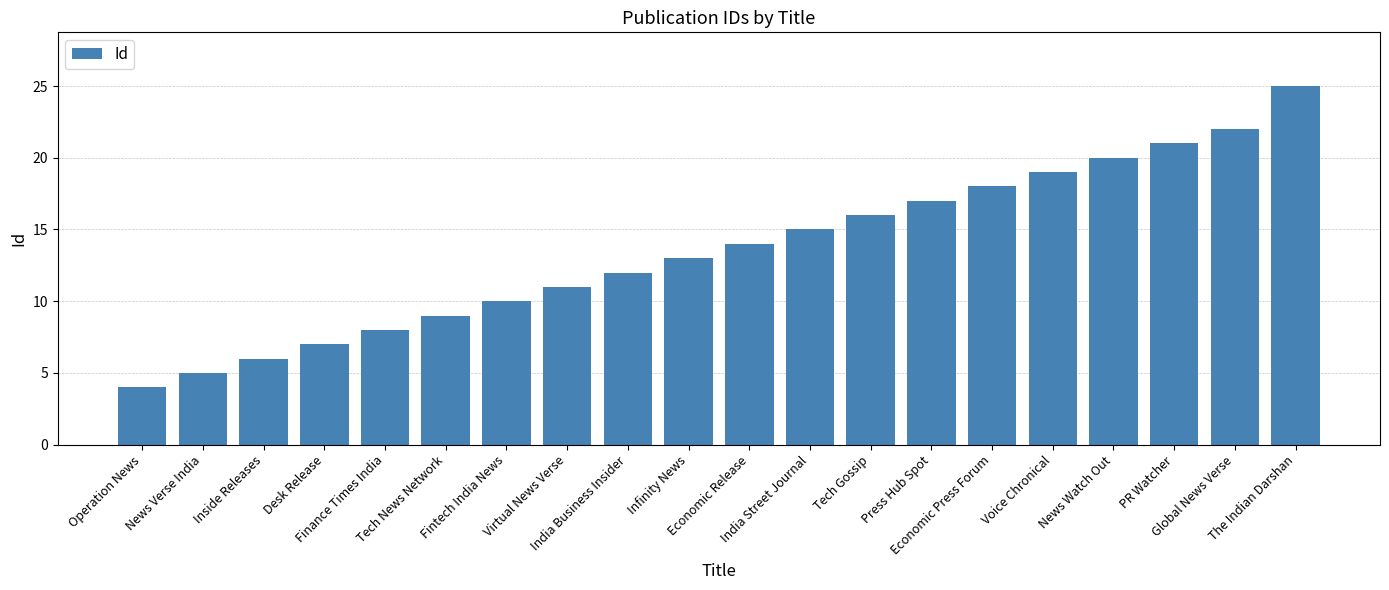

Reading left to right, list all the values displayed in this chart.

4	5	6	7	8	9	10	11	12	13	14	15	16	17	18	19	20	21	22	25